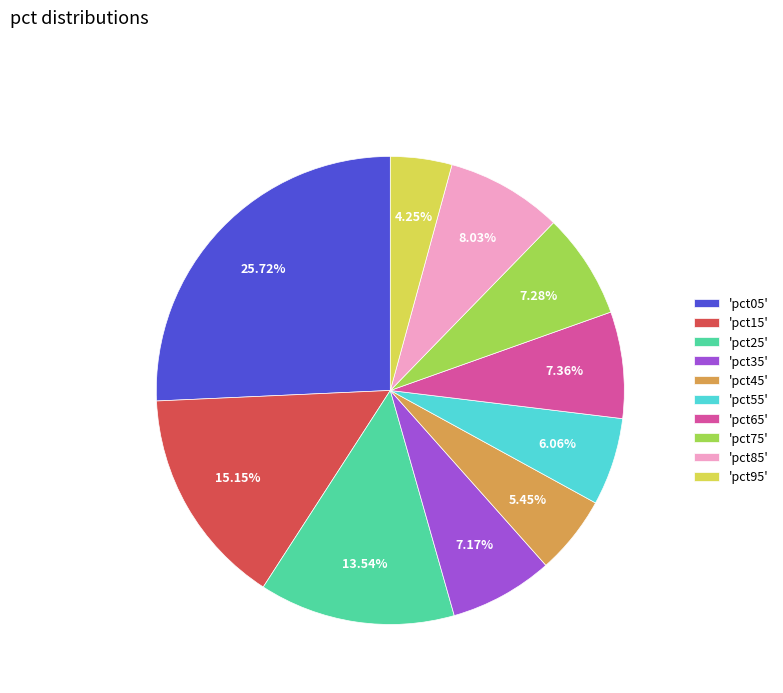

Is there any slice that represents more than half of the pie?

No